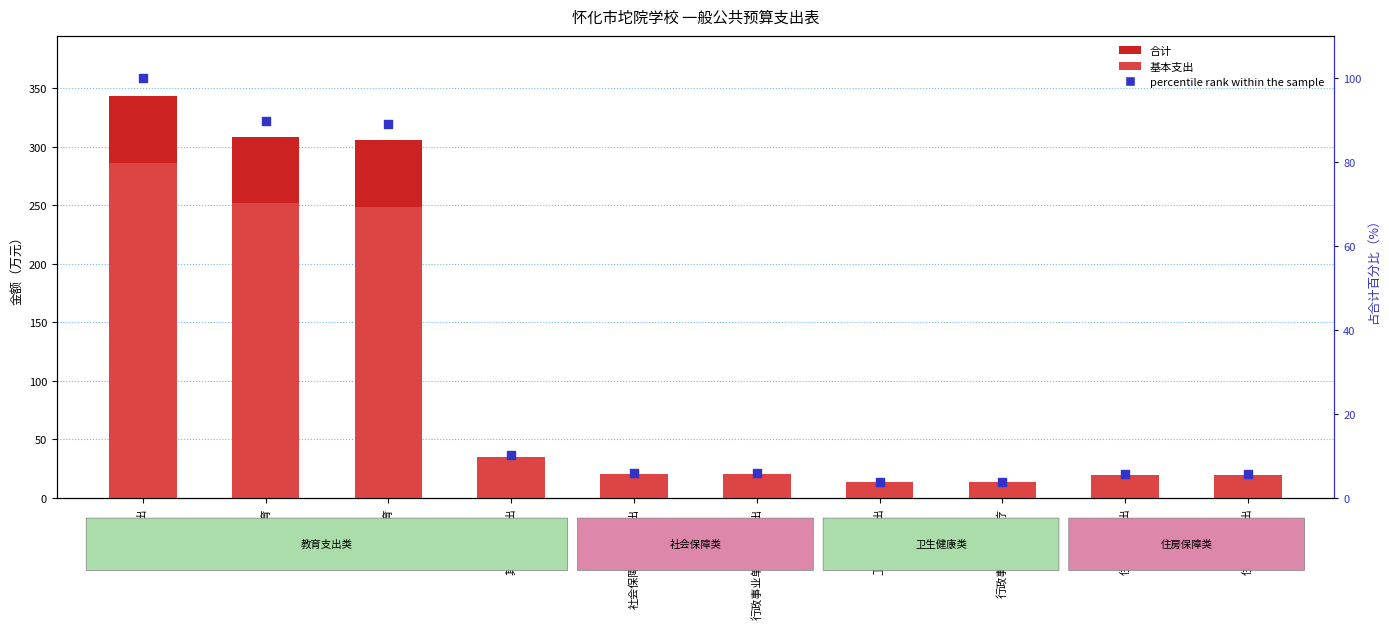

What are all the series names shown in the legend?

合计, 基本支出, percentile rank within the sample